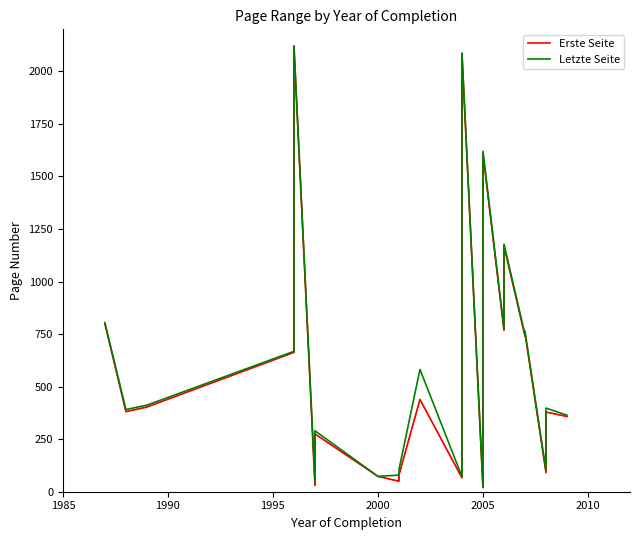

True or false: Erste Seite and Letzte Seite cross at least once.

False